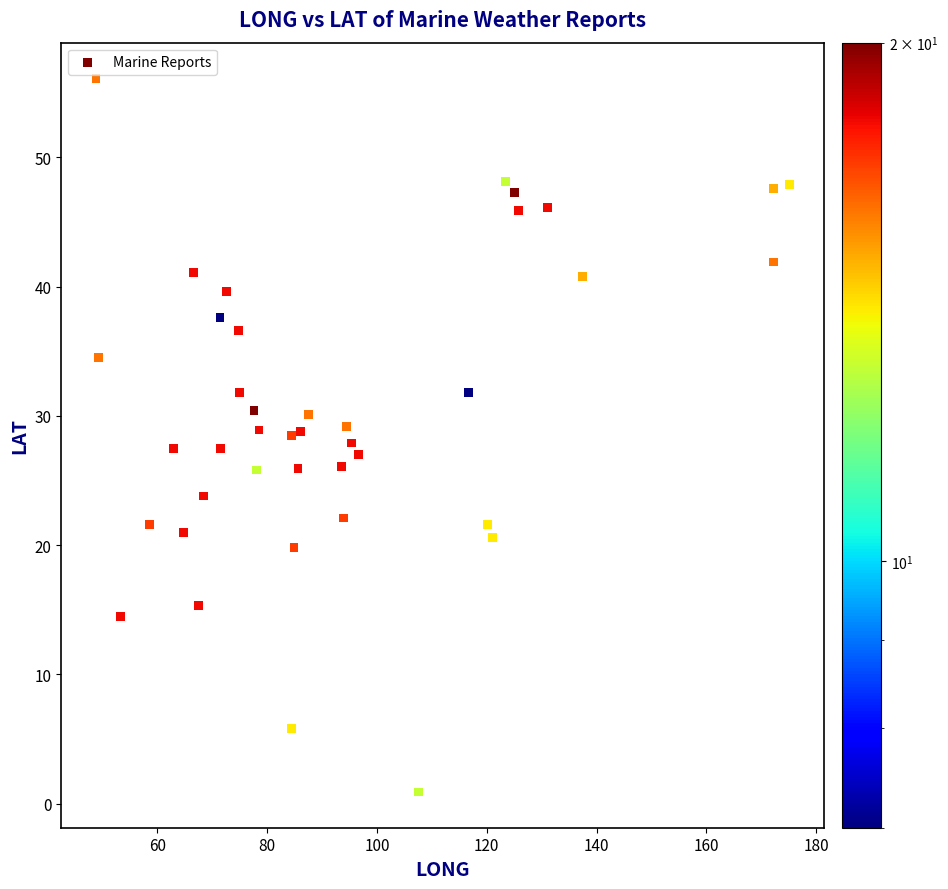

What is the range of Y values (max minus min)?

55.2